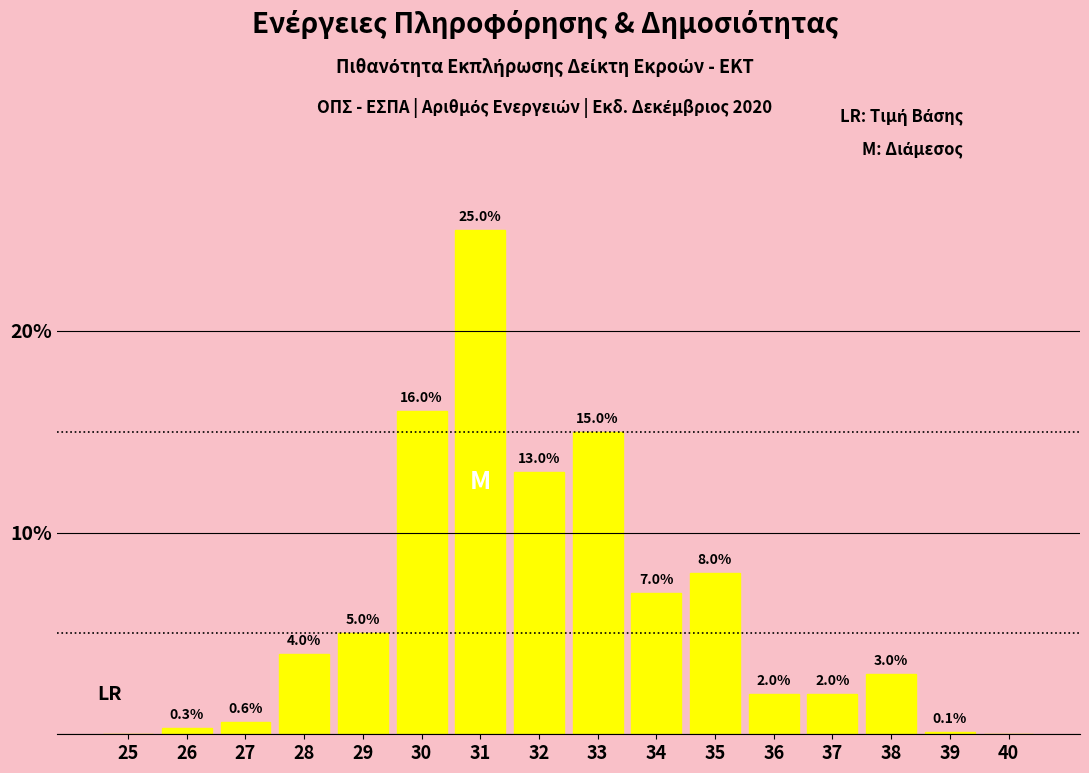

Reading right to left, transcribe all the data shown in this chart.

40=0.0	39=0.1	38=3.0	37=2.0	36=2.0	35=8.0	34=7.0	33=15.0	32=13.0	31=25.0	30=16.0	29=5.0	28=4.0	27=0.6	26=0.3	25=0.0